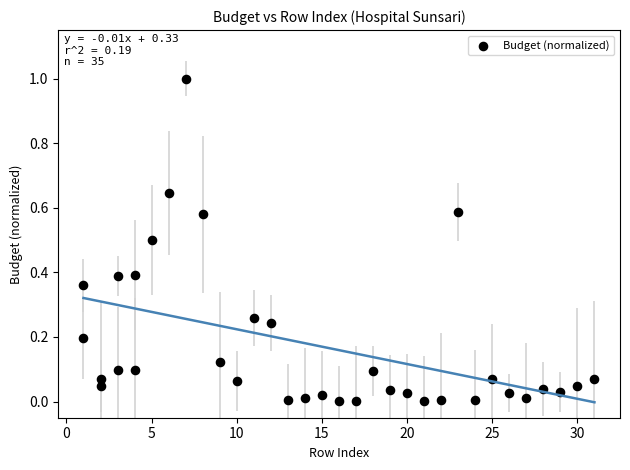

What is the range of Y values (max minus min)?

1.0